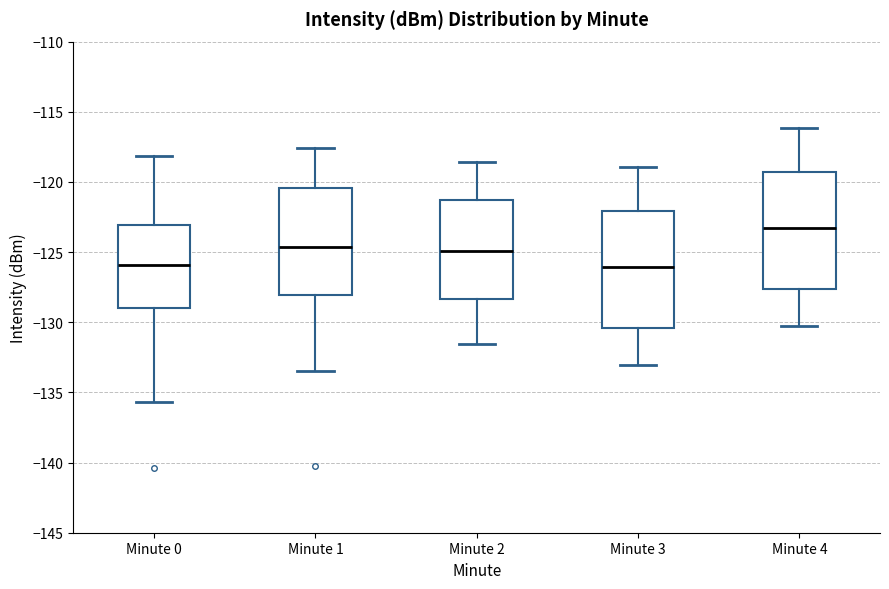

Which box's median line is the highest?

Minute 4